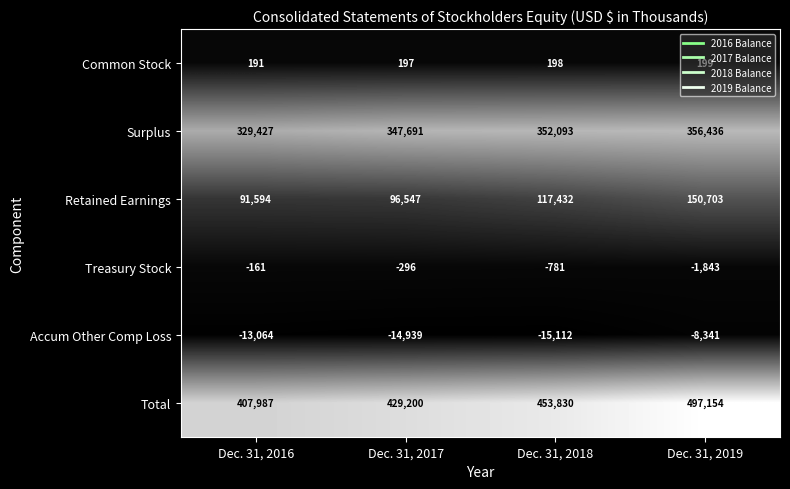

What is the total value across all series at Dec. 31, 2019?

994308